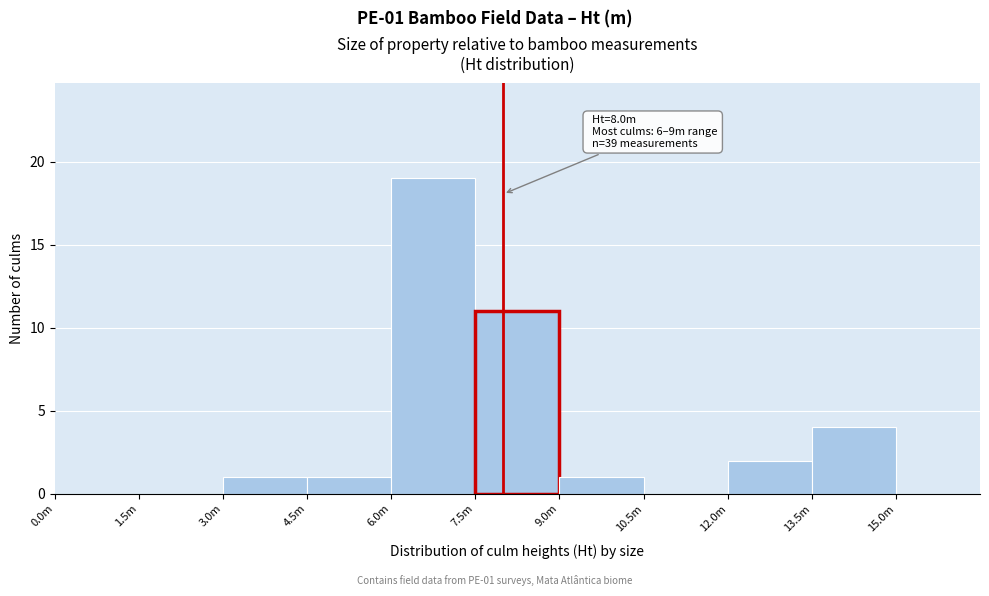

Reading left to right, what are all the values shown in this chart?

0.0m=0	1.5m=0	3.0m=1	4.5m=1	6.0m=19	7.5m=11	9.0m=1	10.5m=0	12.0m=2	13.5m=4	15.0m=0